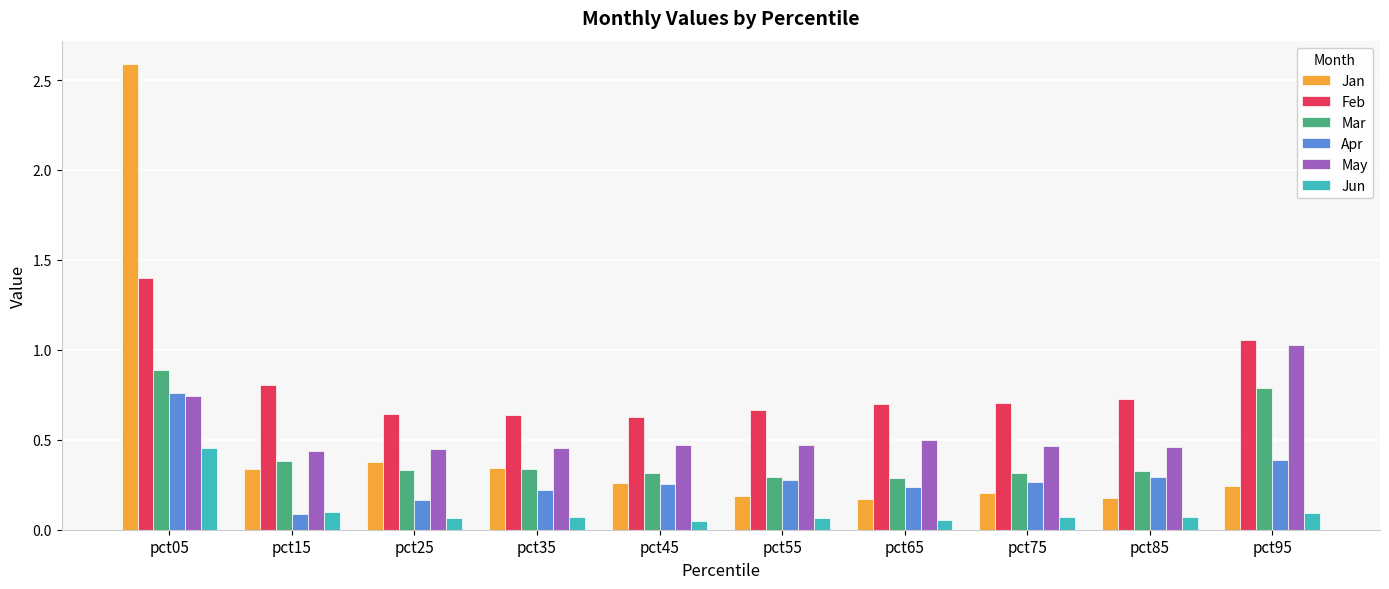

Which series has the widest spread of values?

Jan